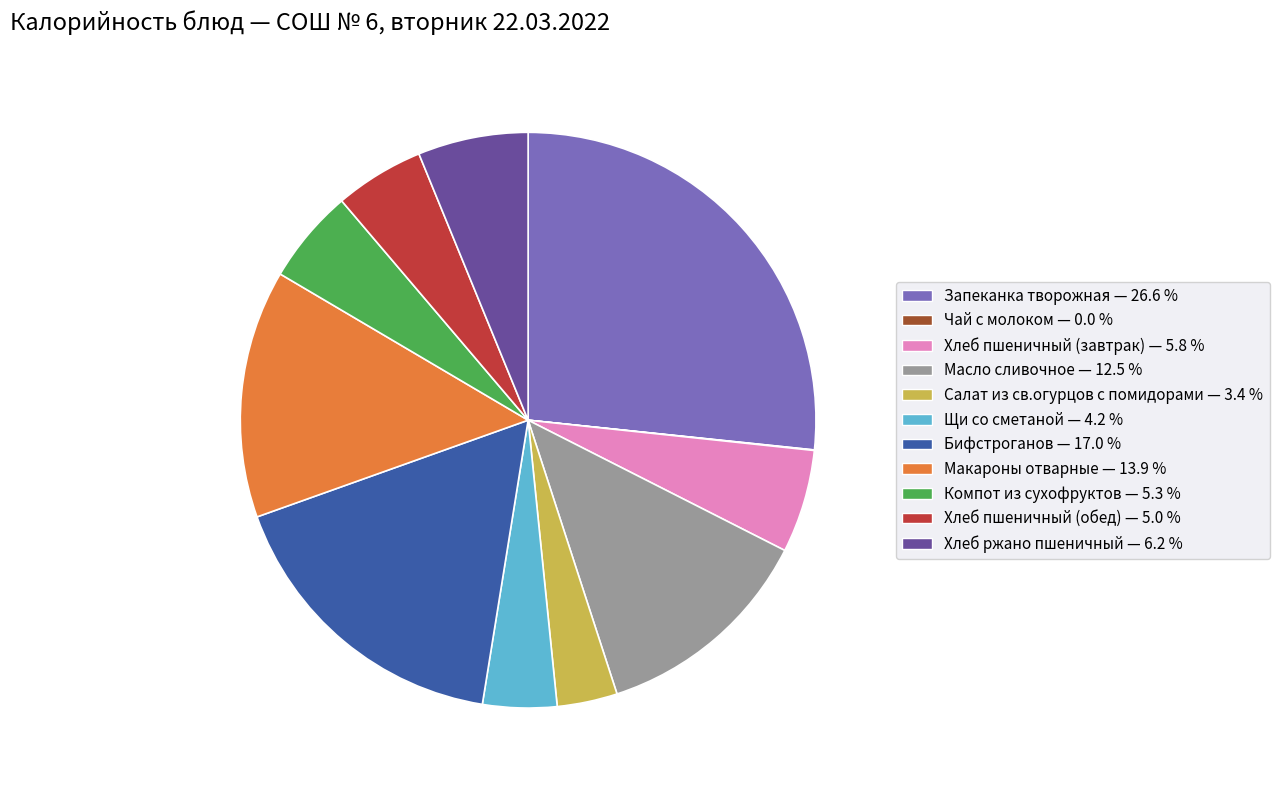

Combined, do Компот из сухофруктов and Хлеб пшеничный (обед) account for over 50%?

No